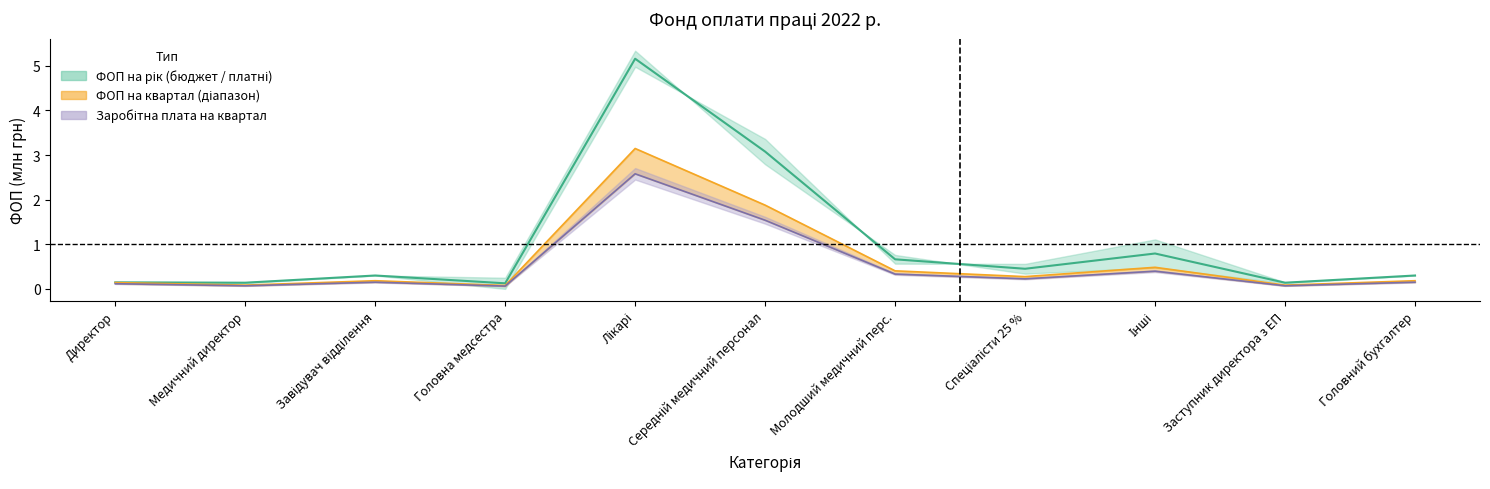

Reading right to left, what are all the values shown in this chart?

ФОП на рік (бюджет): Головний бухгалтер=0.3	Заступник директора з ЕП=0.1	Інші=0.8	Спеціалісти 25 %=0.5	Молодший медичний перс.=0.7	Середній медичний персонал=3.1	Лікарі=5.2	Головна медсестра=0.1	Завідувач відділення=0.3	Медичний директор=0.1	Директор=0.1
ФОП на рік (платні): Головний бухгалтер=0.2	Заступник директора з ЕП=0.1	Інші=0.5	Спеціалісти 25 %=0.3	Молодший медичний перс.=0.4	Середній медичний персонал=1.9	Лікарі=3.1	Головна медсестра=0.1	Завідувач відділення=0.2	Медичний директор=0.1	Директор=0.1
ФОП на квартал: Головний бухгалтер=0.1	Заступник директора з ЕП=0.1	Інші=0.4	Спеціалісти 25 %=0.2	Молодший медичний перс.=0.3	Середній медичний персонал=1.5	Лікарі=2.6	Головна медсестра=0.1	Завідувач відділення=0.1	Медичний директор=0.1	Директор=0.1